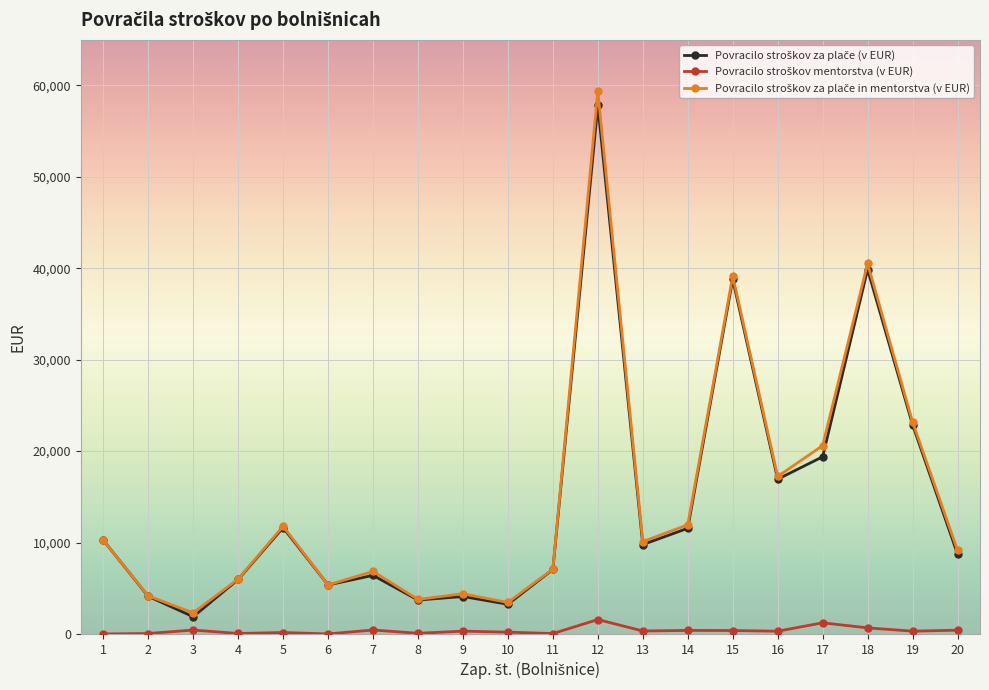

At which category is the sum across all series the highest?

12